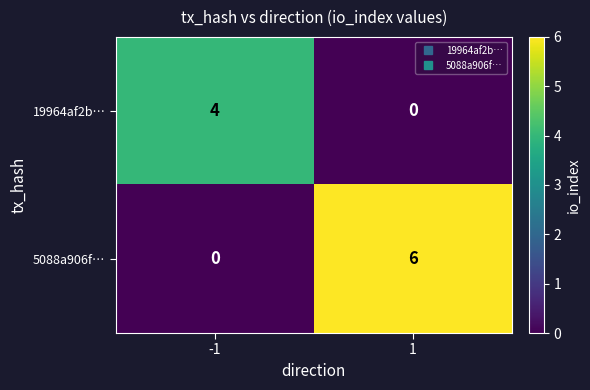

Rank the series by their average value, from lowest to highest.

19964af2b…, 5088a906f…